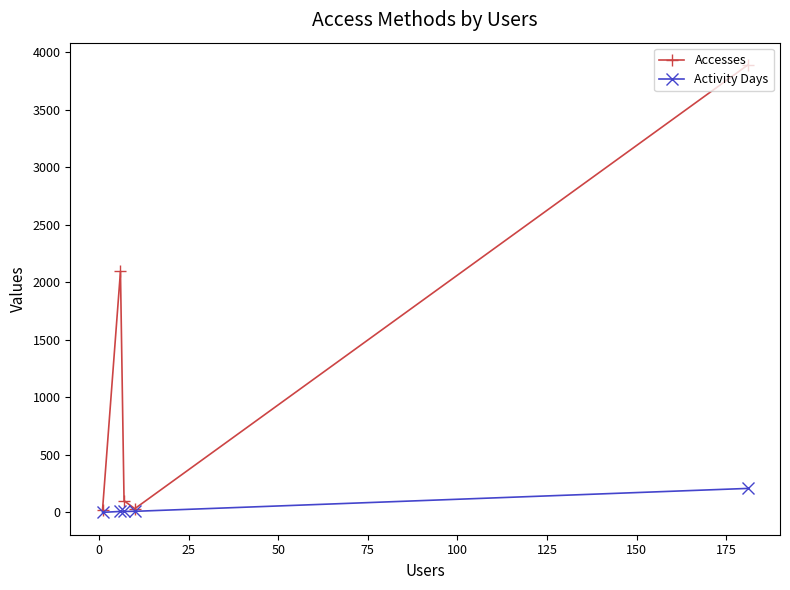

How many values in the Accesses series are below 102?

2